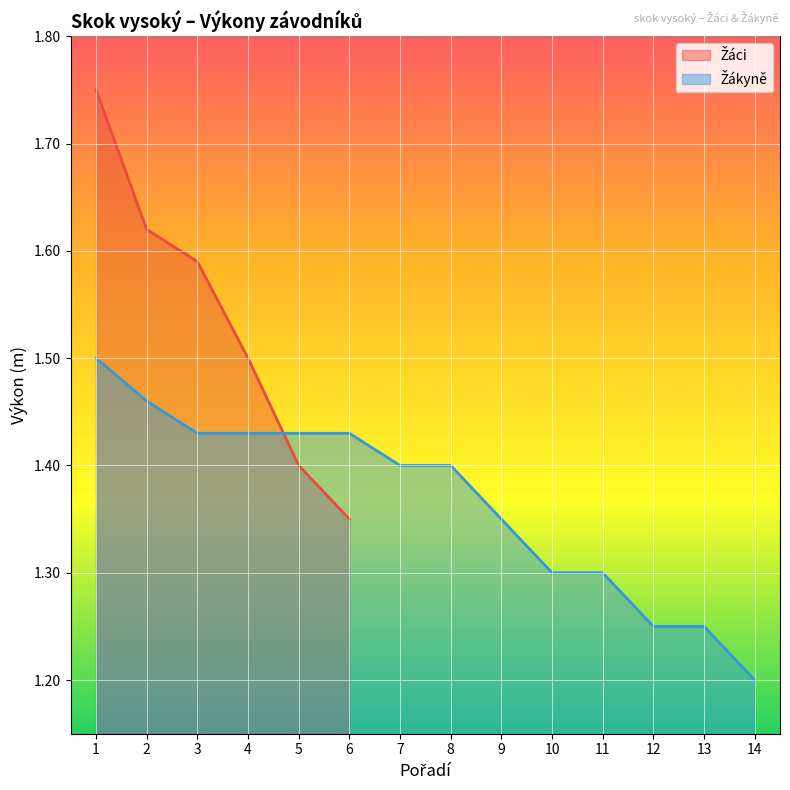

Which has a higher value, 2 or 4?

2